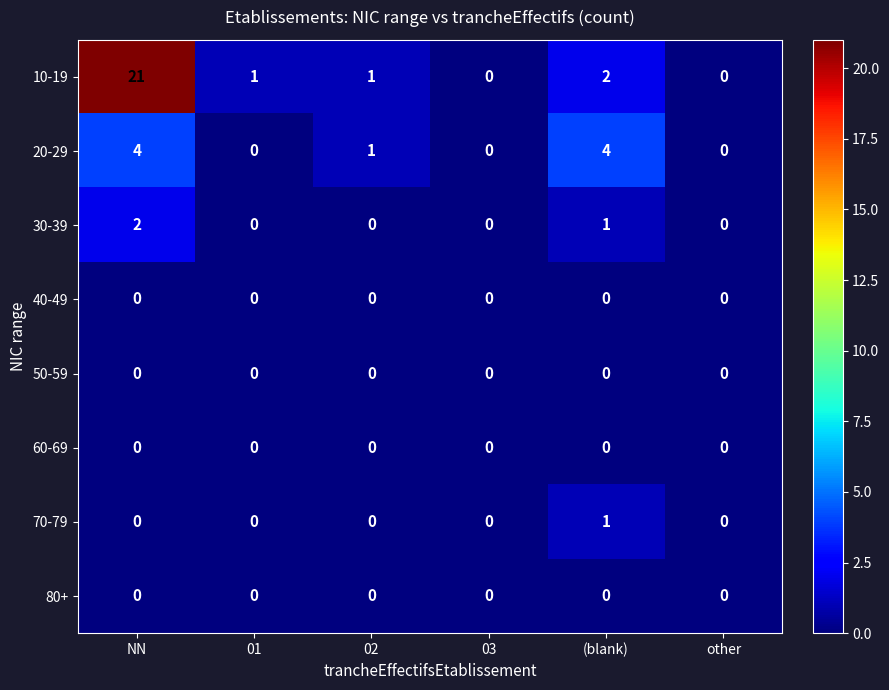

True or false: 20-29 has a value of 2 at 01.

False